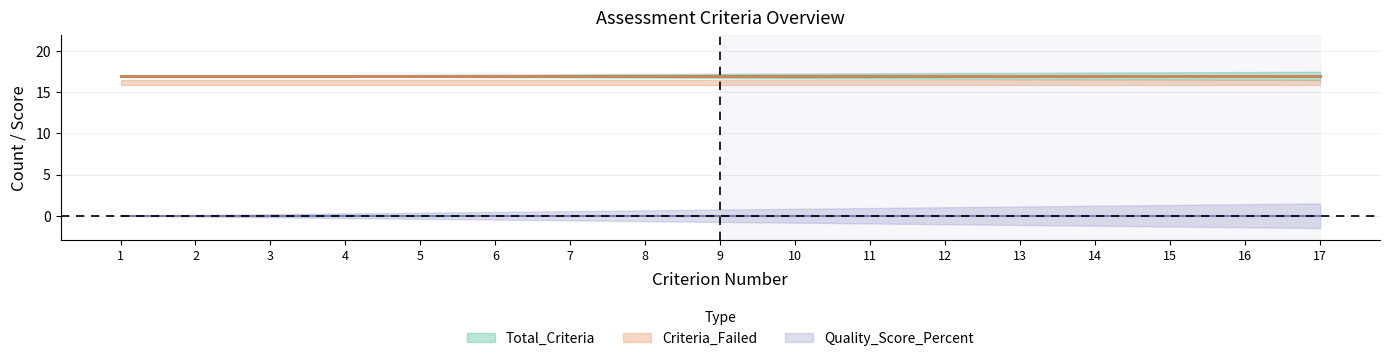

Reading right to left, extract all data points from this chart.

Total_Criteria: 17	17	17	17	17	17	17	17	17	17	17	17	17	17	17	17	17
Criteria_Passed: 0	0	0	0	0	0	0	0	0	0	0	0	0	0	0	0	0
Criteria_Failed: 17	17	17	17	17	17	17	17	17	17	17	17	17	17	17	17	17
Quality_Score_Percent: 0	0	0	0	0	0	0	0	0	0	0	0	0	0	0	0	0
Criterion_Number: 17	16	15	14	13	12	11	10	9	8	7	6	5	4	3	2	1